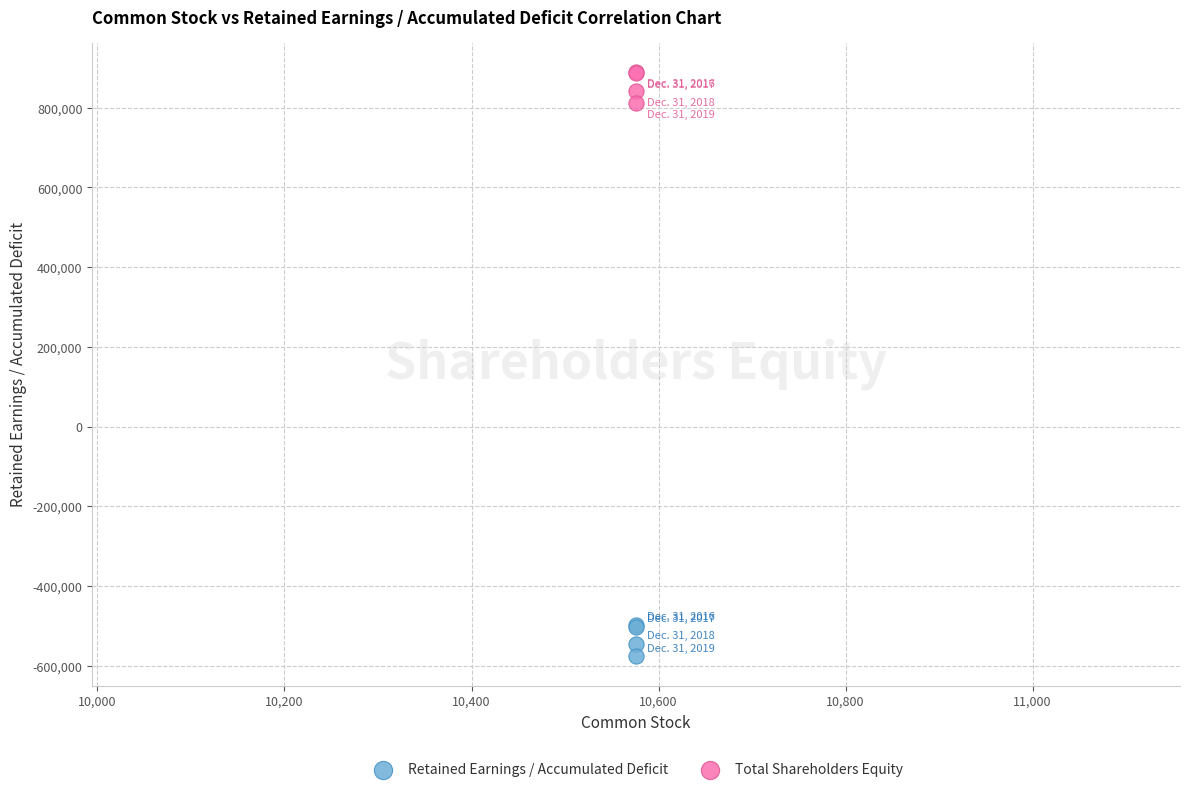

Which series reaches the maximum Y coordinate?

Total Shareholders Equity